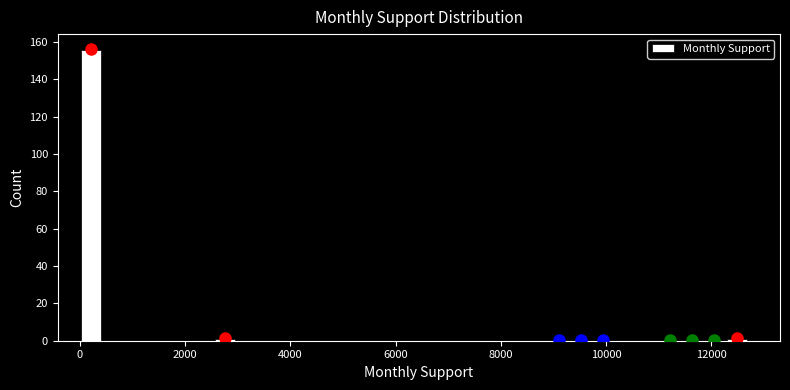

Around what value on the x-axis is the tallest bar? Give the approximate position of its centre, as read against the axis.

200